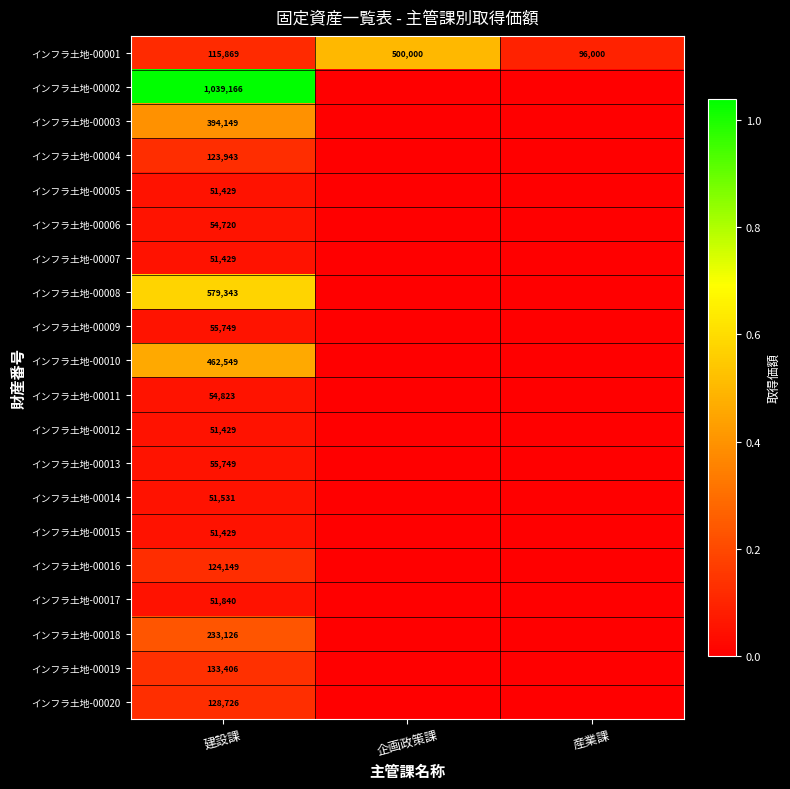

What is the difference between the インフラ土地-00001 values at 建設課 and 産業課?

19869